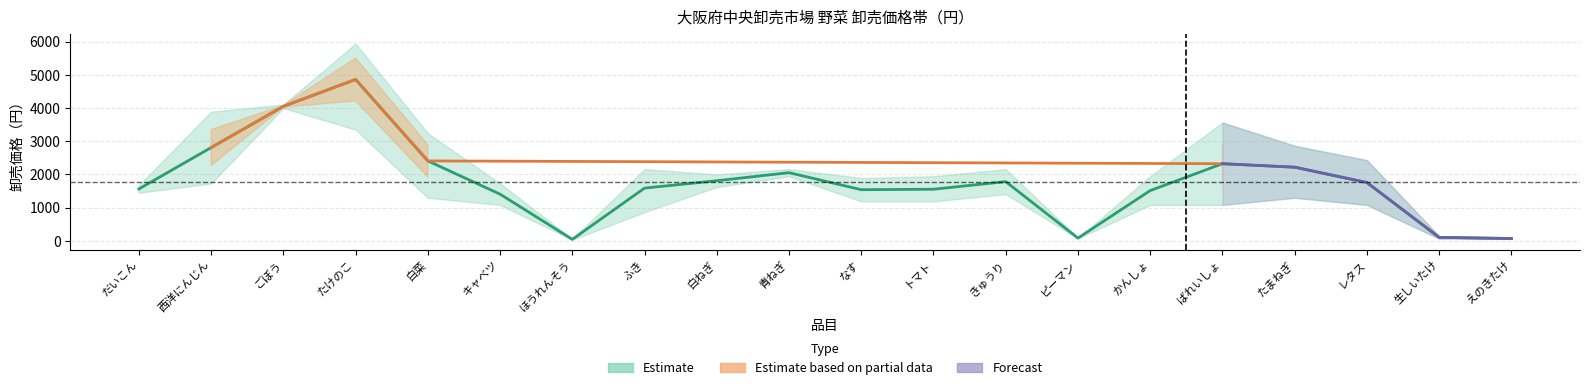

Does the chart display data point markers on the line(s)?

No